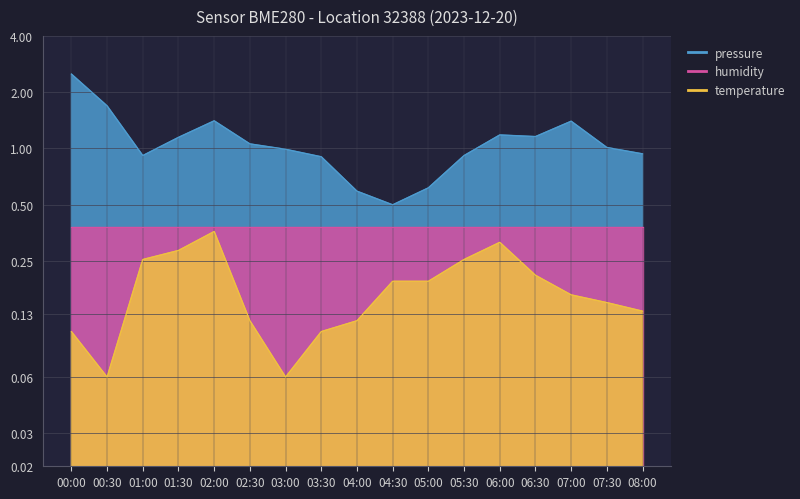

What is the average value of the temperature series?

0.2